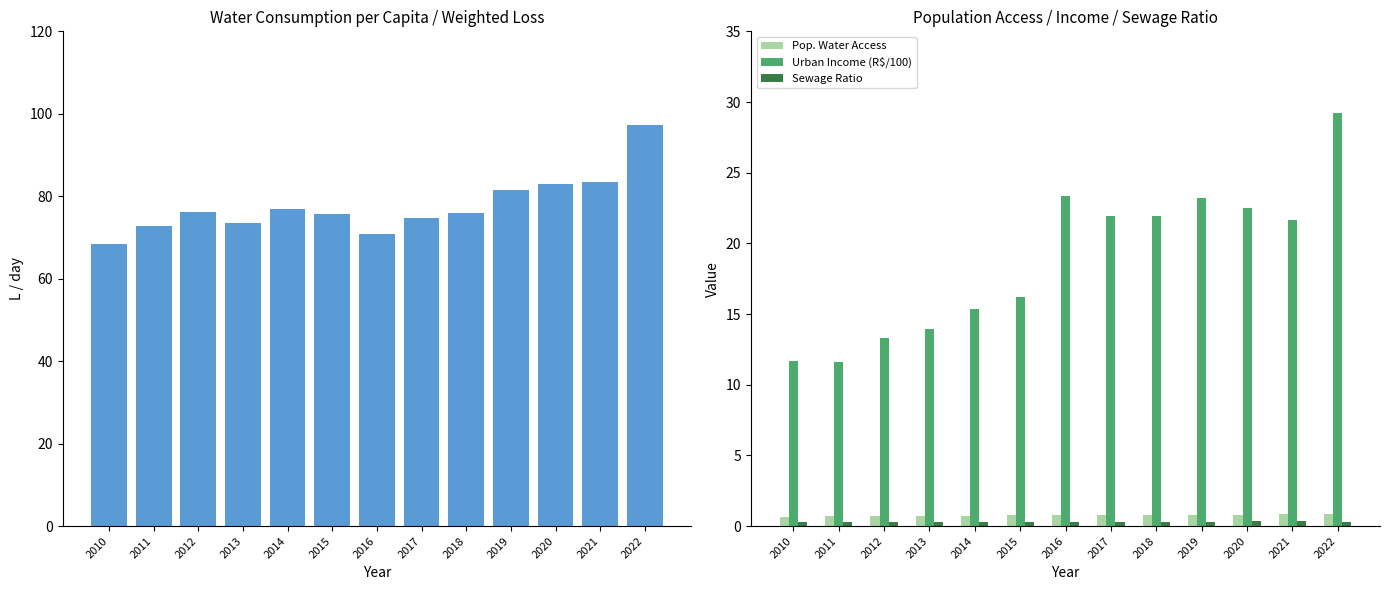

What is the lowest value of the Sewage Ratio series?

0.3